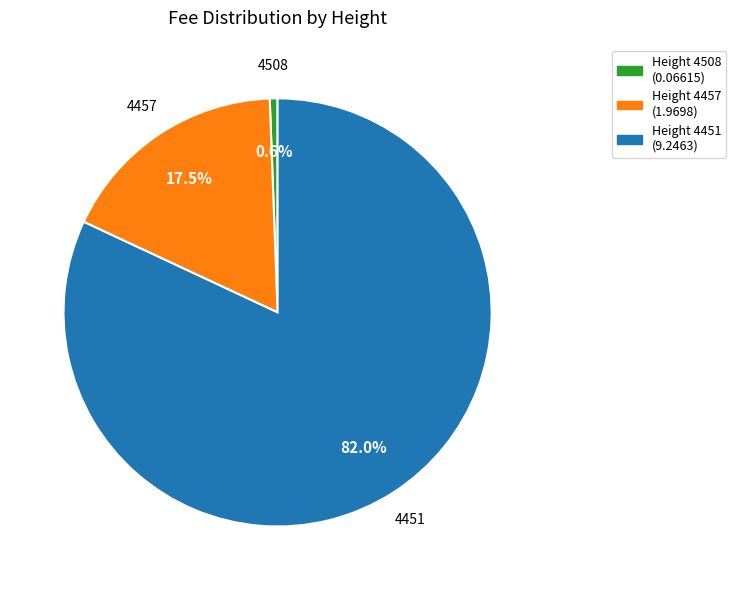

Which slice is the smallest?

Height 4508 (0.06615)